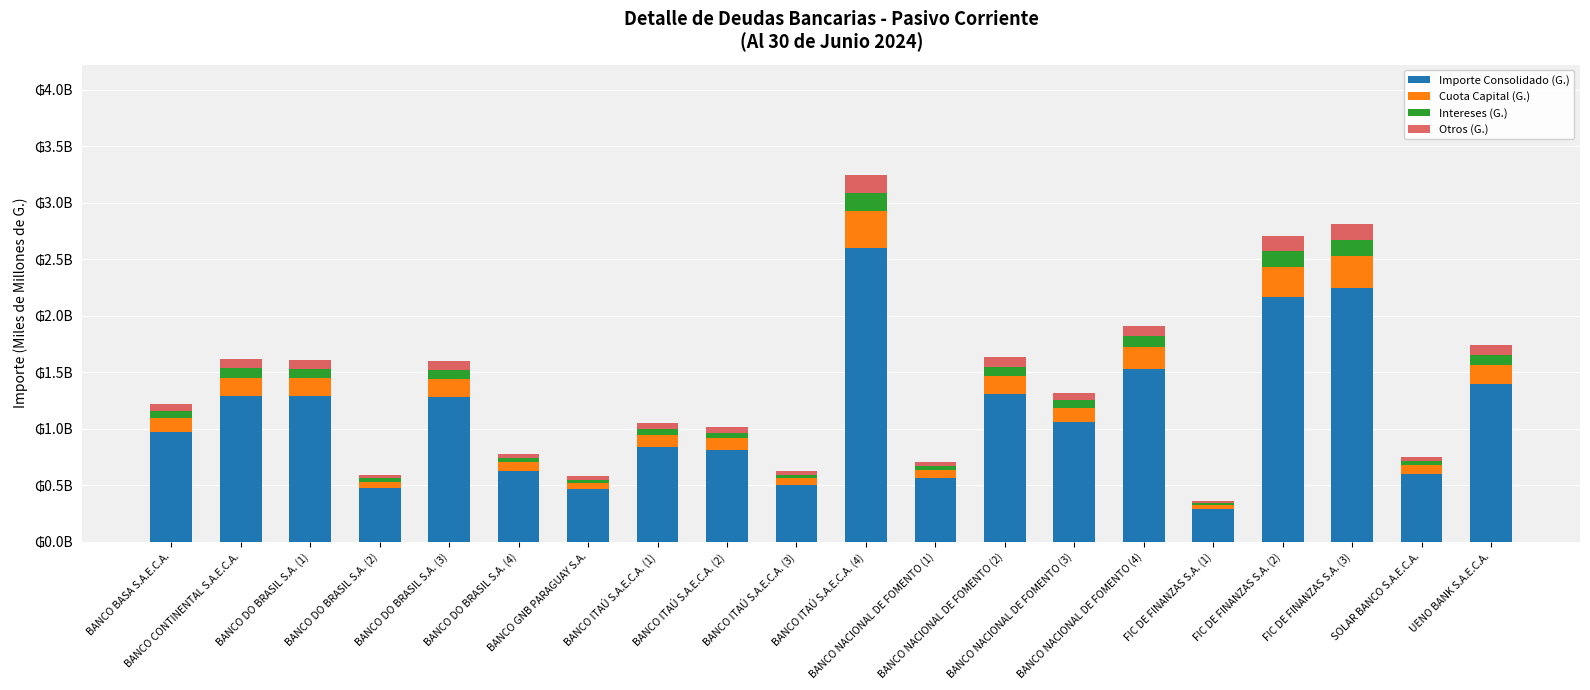

Does the chart contain any negative values?

No